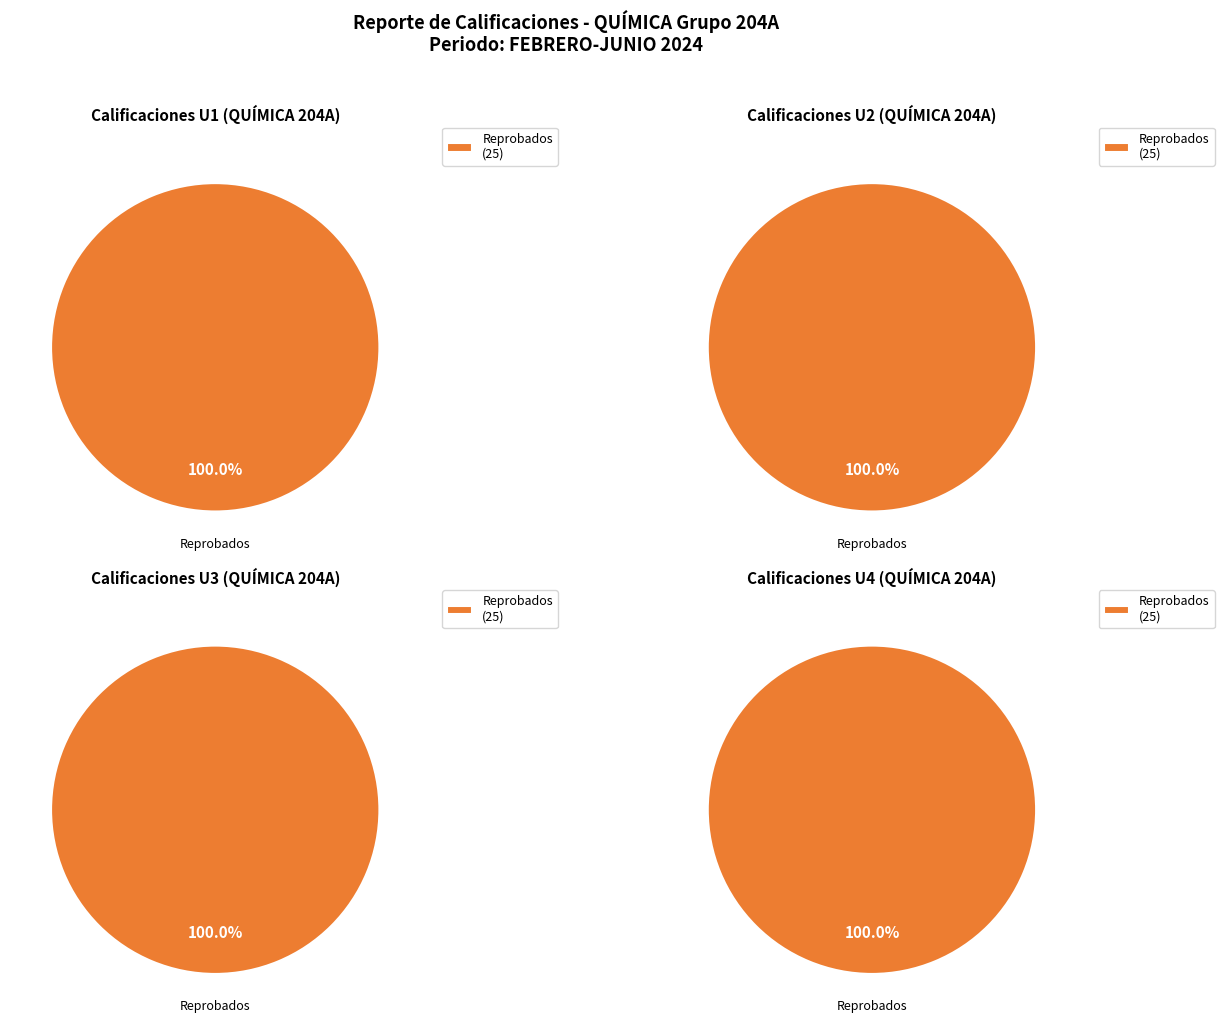

Is it true that Aprobados U3 is 14% of the pie?

False